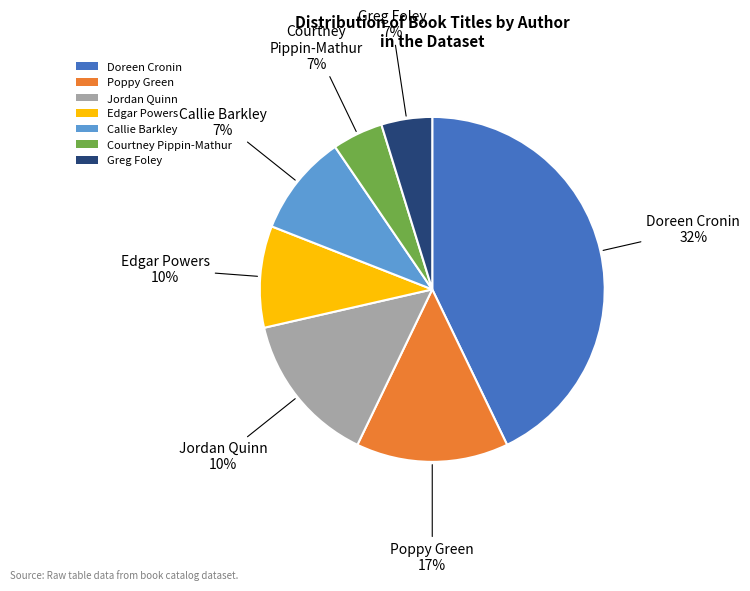

To the nearest percent, what percentage of the pie is Greg Foley?

5%